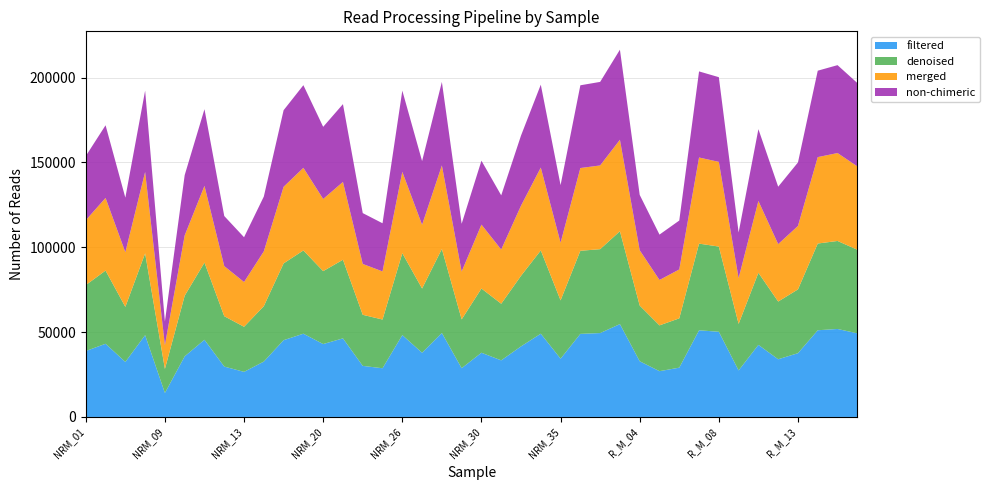

Reading left to right, list all the values displayed in this chart.

filtered: NRM_01=38862	NRM_04=43141	NRM_05=32445	NRM_06=48215	NRM_09=14150	NRM_10=35741	NRM_11=45497	NRM_12=29698	NRM_13=26579	NRM_15=32655	NRM_16=45262	NRM_19=49077	NRM_20=42978	NRM_22=46334	NRM_24=30110	NRM_25=28712	NRM_26=48262	NRM_27=37854	NRM_28=49512	NRM_29=28751	NRM_30=37855	NRM_32=33369	NRM_33=41601	NRM_34=49080	NRM_35=34355	NRM_36=48975	R_M_02=49452	R_M_03=54741	R_M_04=32836	R_M_05=26992	R_M_06=29063	R_M_07=51087	R_M_08=50218	R_M_09=27433	R_M_10=42495	R_M_11=34015	R_M_13=37597	R_M_15=51114	R_M_16=51872	R_M_17=49292
denoised: NRM_01=38862	NRM_04=43141	NRM_05=32445	NRM_06=48215	NRM_09=14150	NRM_10=35741	NRM_11=45497	NRM_12=29698	NRM_13=26579	NRM_15=32655	NRM_16=45262	NRM_19=49077	NRM_20=42978	NRM_22=46334	NRM_24=30110	NRM_25=28712	NRM_26=48262	NRM_27=37854	NRM_28=49512	NRM_29=28751	NRM_30=37855	NRM_32=33369	NRM_33=41601	NRM_34=49080	NRM_35=34355	NRM_36=48975	R_M_02=49452	R_M_03=54741	R_M_04=32836	R_M_05=26992	R_M_06=29063	R_M_07=51087	R_M_08=50218	R_M_09=27433	R_M_10=42495	R_M_11=34015	R_M_13=37597	R_M_15=51114	R_M_16=51872	R_M_17=49292
merged: NRM_01=38238	NRM_04=42829	NRM_05=32191	NRM_06=47965	NRM_09=13997	NRM_10=35546	NRM_11=45213	NRM_12=29524	NRM_13=26390	NRM_15=32307	NRM_16=45146	NRM_19=48709	NRM_20=42532	NRM_22=45868	NRM_24=29975	NRM_25=28375	NRM_26=47960	NRM_27=37572	NRM_28=49237	NRM_29=28215	NRM_30=37674	NRM_32=31946	NRM_33=41331	NRM_34=48852	NRM_35=33988	NRM_36=48778	R_M_02=49353	R_M_03=53926	R_M_04=32612	R_M_05=26766	R_M_06=28827	R_M_07=50760	R_M_08=49927	R_M_09=26966	R_M_10=42327	R_M_11=33851	R_M_13=37418	R_M_15=50939	R_M_16=51819	R_M_17=49135
non-chimeric: NRM_01=37816	NRM_04=42827	NRM_05=32191	NRM_06=47965	NRM_09=13987	NRM_10=35546	NRM_11=45213	NRM_12=29524	NRM_13=26390	NRM_15=32307	NRM_16=45146	NRM_19=48709	NRM_20=42532	NRM_22=45868	NRM_24=29975	NRM_25=28375	NRM_26=47869	NRM_27=37557	NRM_28=49222	NRM_29=28162	NRM_30=37674	NRM_32=31942	NRM_33=41331	NRM_34=48852	NRM_35=33963	NRM_36=48778	R_M_02=49249	R_M_03=53079	R_M_04=32612	R_M_05=26745	R_M_06=28827	R_M_07=50756	R_M_08=49927	R_M_09=26929	R_M_10=42326	R_M_11=33851	R_M_13=37418	R_M_15=50939	R_M_16=51819	R_M_17=49135